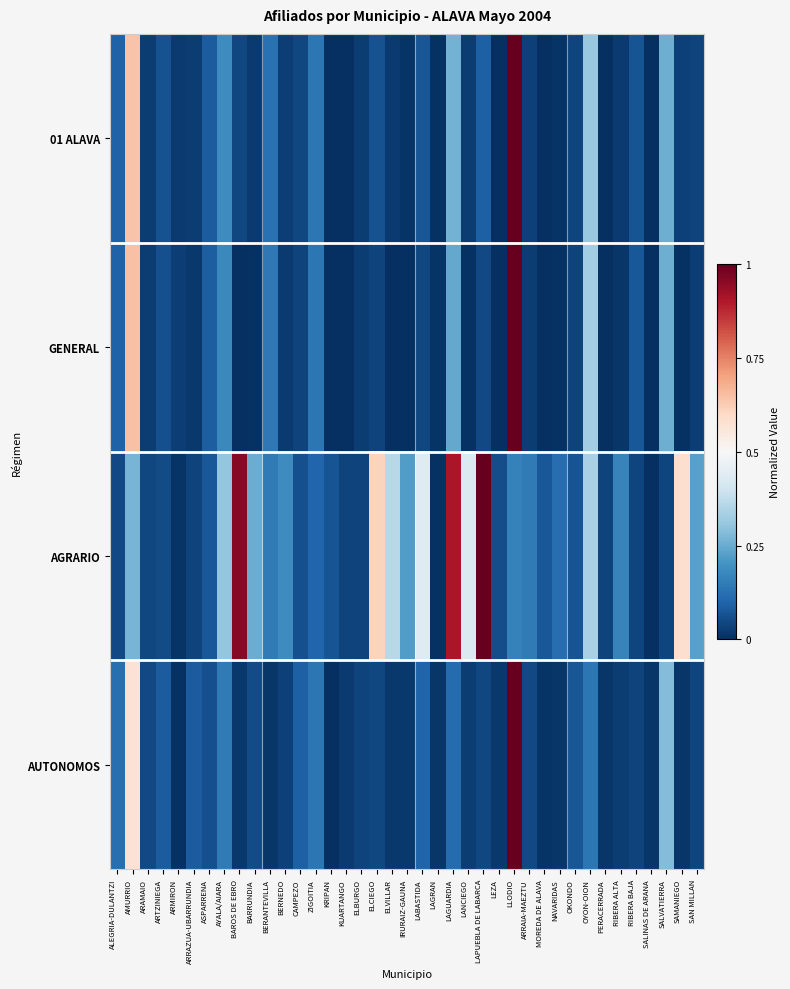

Reading left to right, transcribe all the data shown in this chart.

01 ALAVA: ALEGRIA-DULANTZI=0.1	AMURRIO=0.6	ARAMAIO=0.0	ARTZINIEGA=0.1	ARMIRON=0.0	ARRAZUA-UBARRUNDIA=0.0	ASPARRENA=0.1	AYALA/AIARA=0.2	BAROS DE EBRO=0.0	BARRUNDIA=0.0	BERANTEVILLA=0.1	BERNEDO=0.0	CAMPEZO=0.0	ZIGOITIA=0.1	KRIPAN=0.0	KUARTANGO=0.0	ELBURGO=0.0	ELCIEGO=0.1	ELVILLAR=0.0	IRURAIZ-GAUNA=0.0	LABASTIDA=0.1	LAGRAN=0.0	LAGUARDIA=0.3	LANCIEGO=0.0	LAPUEBLA DE LABARCA=0.1	LEZA=0.0	LLODIO=1.0	ARRAIA-MAEZTU=0.0	MOREDA DE ALAVA=0.0	NAVARIDAS=0.0	OKONDO=0.0	OYON-OION=0.3	PERACERRADA=0.0	RIBERA ALTA=0.0	RIBERA BAJA=0.1	SALINAS DE ARANA=0.0	SALVATIERRA=0.3	SAMANIEGO=0.0	SAN MILLAN=0.0
GENERAL: ALEGRIA-DULANTZI=0.1	AMURRIO=0.6	ARAMAIO=0.0	ARTZINIEGA=0.1	ARMIRON=0.0	ARRAZUA-UBARRUNDIA=0.0	ASPARRENA=0.1	AYALA/AIARA=0.2	BAROS DE EBRO=0.0	BARRUNDIA=0.0	BERANTEVILLA=0.1	BERNEDO=0.0	CAMPEZO=0.0	ZIGOITIA=0.1	KRIPAN=0.0	KUARTANGO=0.0	ELBURGO=0.0	ELCIEGO=0.0	ELVILLAR=0.0	IRURAIZ-GAUNA=0.0	LABASTIDA=0.0	LAGRAN=0.0	LAGUARDIA=0.2	LANCIEGO=0.0	LAPUEBLA DE LABARCA=0.0	LEZA=0.0	LLODIO=1.0	ARRAIA-MAEZTU=0.0	MOREDA DE ALAVA=0.0	NAVARIDAS=0.0	OKONDO=0.0	OYON-OION=0.3	PERACERRADA=0.0	RIBERA ALTA=0.0	RIBERA BAJA=0.1	SALINAS DE ARANA=0.0	SALVATIERRA=0.3	SAMANIEGO=0.0	SAN MILLAN=0.0
AGRARIO: ALEGRIA-DULANTZI=0.1	AMURRIO=0.3	ARAMAIO=0.0	ARTZINIEGA=0.1	ARMIRON=0.0	ARRAZUA-UBARRUNDIA=0.0	ASPARRENA=0.1	AYALA/AIARA=0.3	BAROS DE EBRO=1.0	BARRUNDIA=0.3	BERANTEVILLA=0.1	BERNEDO=0.2	CAMPEZO=0.1	ZIGOITIA=0.1	KRIPAN=0.1	KUARTANGO=0.0	ELBURGO=0.0	ELCIEGO=0.6	ELVILLAR=0.4	IRURAIZ-GAUNA=0.2	LABASTIDA=0.4	LAGRAN=0.0	LAGUARDIA=0.9	LANCIEGO=0.4	LAPUEBLA DE LABARCA=1.0	LEZA=0.1	LLODIO=0.2	ARRAIA-MAEZTU=0.1	MOREDA DE ALAVA=0.1	NAVARIDAS=0.1	OKONDO=0.1	OYON-OION=0.3	PERACERRADA=0.0	RIBERA ALTA=0.2	RIBERA BAJA=0.0	SALINAS DE ARANA=0.0	SALVATIERRA=0.0	SAMANIEGO=0.6	SAN MILLAN=0.2
AUTONOMOS: ALEGRIA-DULANTZI=0.1	AMURRIO=0.6	ARAMAIO=0.0	ARTZINIEGA=0.1	ARMIRON=0.0	ARRAZUA-UBARRUNDIA=0.1	ASPARRENA=0.1	AYALA/AIARA=0.1	BAROS DE EBRO=0.0	BARRUNDIA=0.1	BERANTEVILLA=0.0	BERNEDO=0.0	CAMPEZO=0.1	ZIGOITIA=0.1	KRIPAN=0.0	KUARTANGO=0.0	ELBURGO=0.0	ELCIEGO=0.0	ELVILLAR=0.0	IRURAIZ-GAUNA=0.0	LABASTIDA=0.1	LAGRAN=0.0	LAGUARDIA=0.1	LANCIEGO=0.0	LAPUEBLA DE LABARCA=0.0	LEZA=0.0	LLODIO=1.0	ARRAIA-MAEZTU=0.1	MOREDA DE ALAVA=0.0	NAVARIDAS=0.0	OKONDO=0.1	OYON-OION=0.1	PERACERRADA=0.0	RIBERA ALTA=0.0	RIBERA BAJA=0.0	SALINAS DE ARANA=0.0	SALVATIERRA=0.3	SAMANIEGO=0.0	SAN MILLAN=0.0